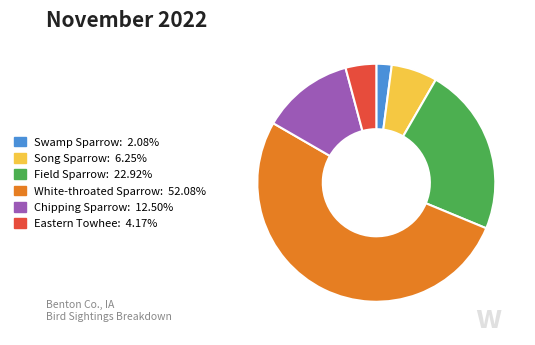

Is Field Sparrow the majority of the pie?

No